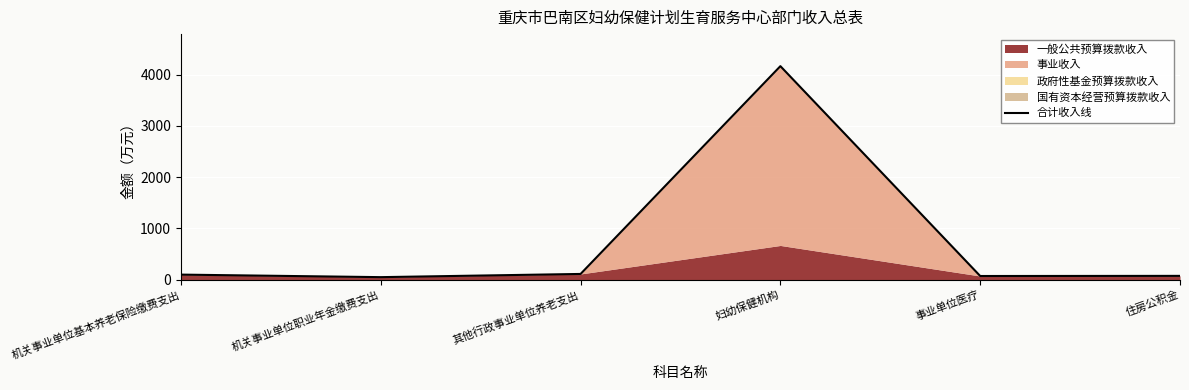

Which label corresponds to the smallest value in the chart?

机关事业单位职业年金缴费支出